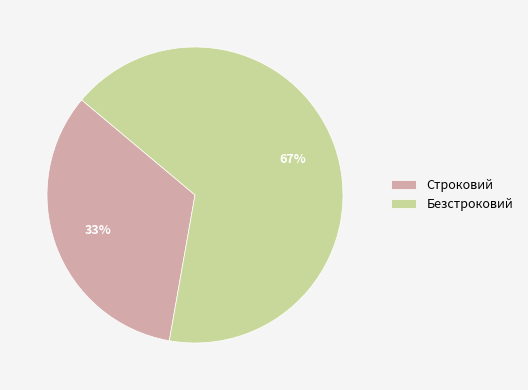

Does Строковий account for over 50% of the chart?

No